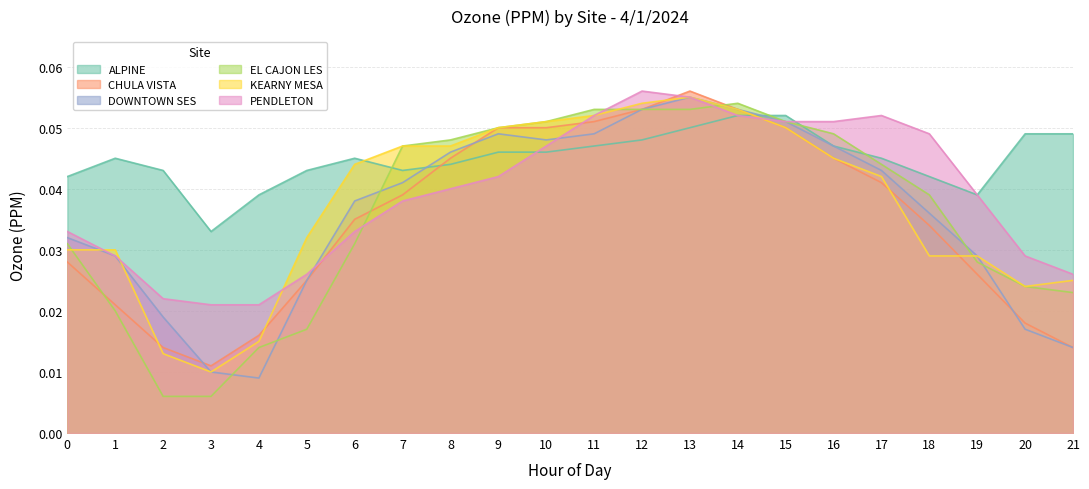

True or false: ALPINE has more than 1 interior local peaks.

True